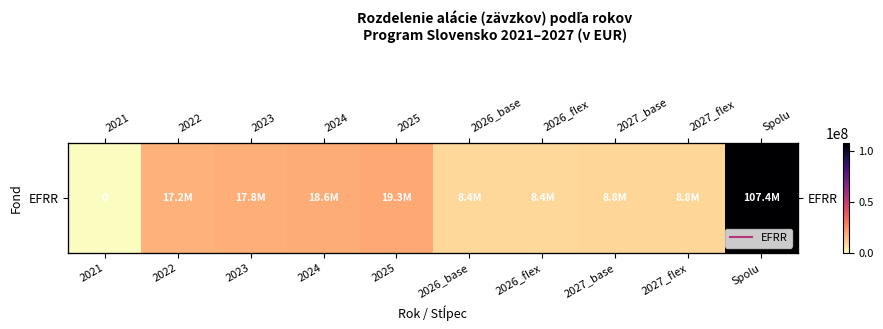

What is the difference between the maximum and second lowest values?

99000472